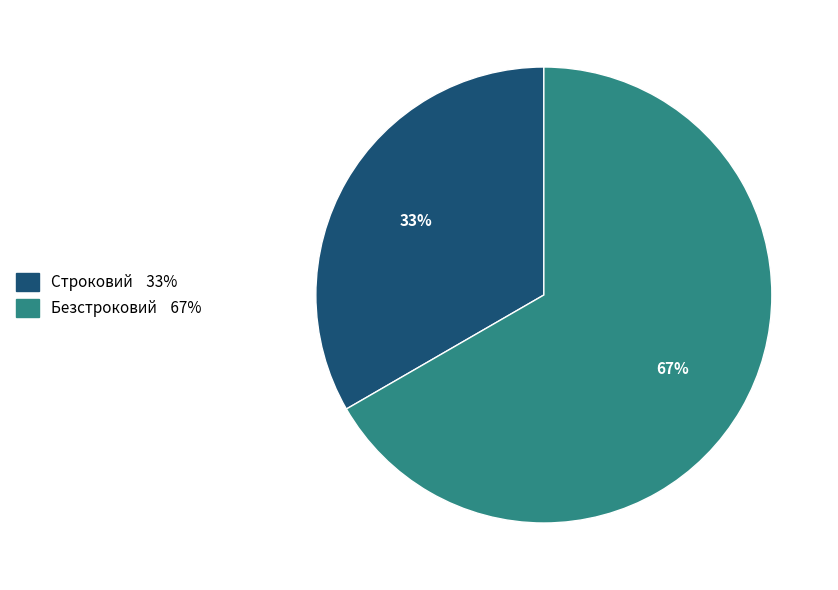

Rank the categories by value from highest to lowest.

Безстроковий, Строковий